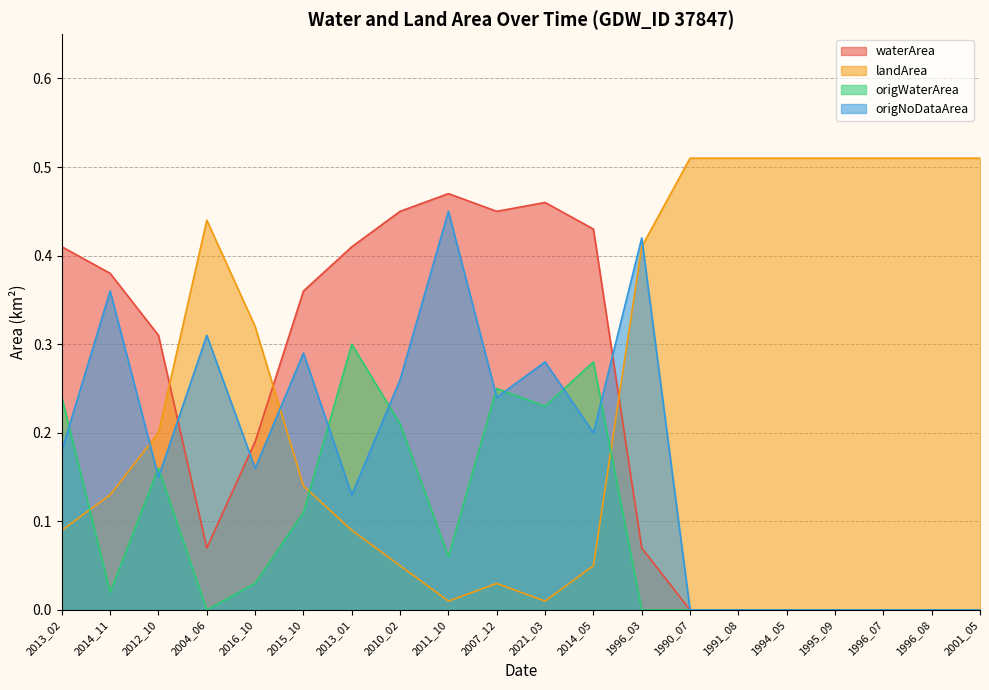

Is the value of origWaterArea at 2013_01 greater than the value of landArea at 2013_02?

Yes